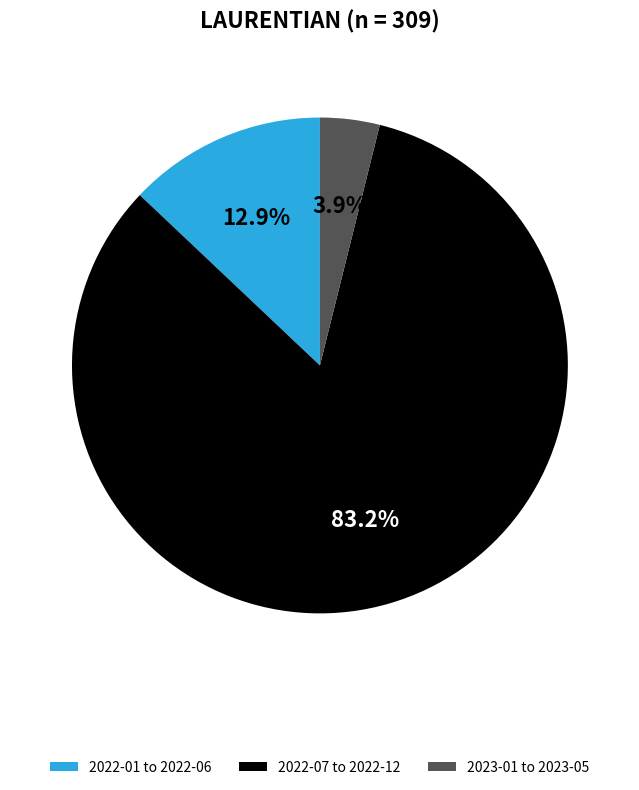

To the nearest percent, what is the difference between the largest and smallest slice percentages?

79%